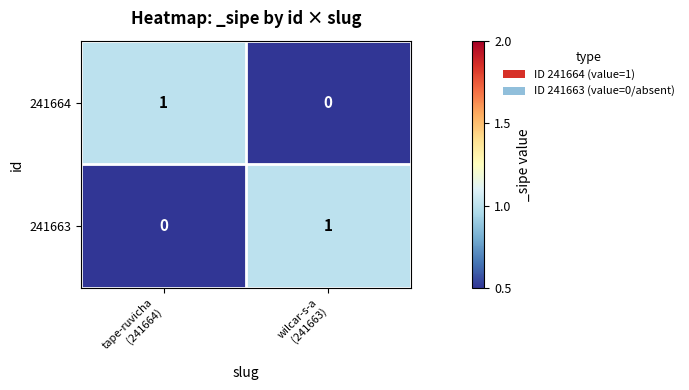

Reading left to right, what are all the values shown in this chart?

241664: 1	0
241663: 0	1